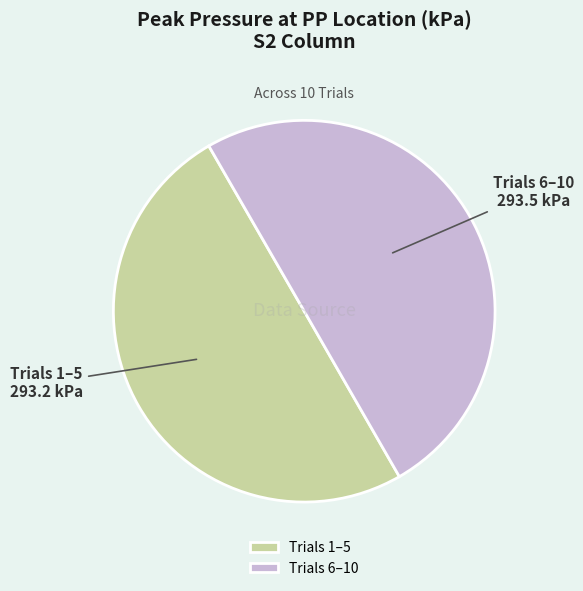

How many segments does this pie chart have?

2